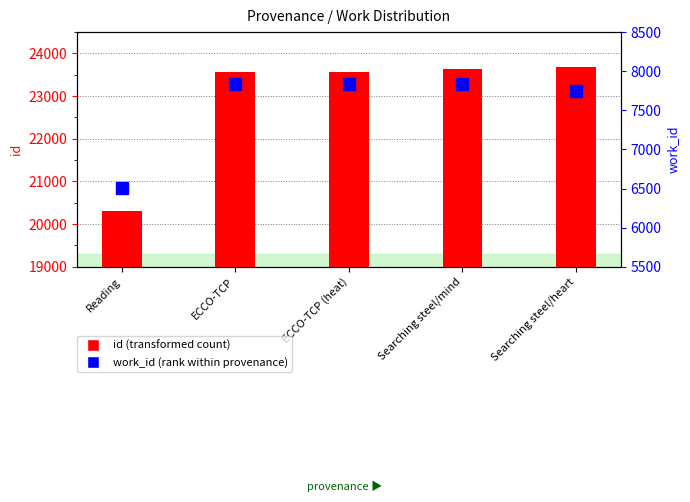

Read the work_id value at Searching steel/heart, to the nearest 50.

7750